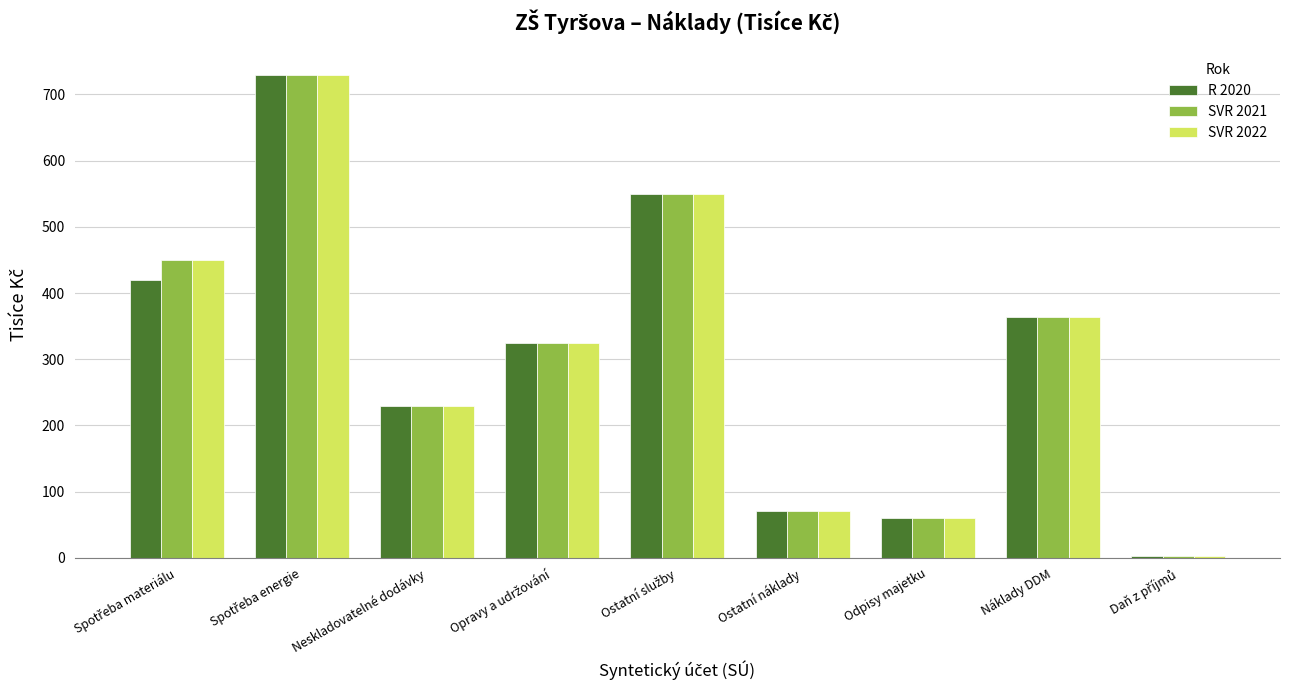

Reading right to left, transcribe all the data shown in this chart.

R 2020: 3	363	60	70	549	325	230	730	420
SVR 2021: 3	363	60	70	550	325	230	730	450
SVR 2022: 3	363	60	70	550	325	230	730	450